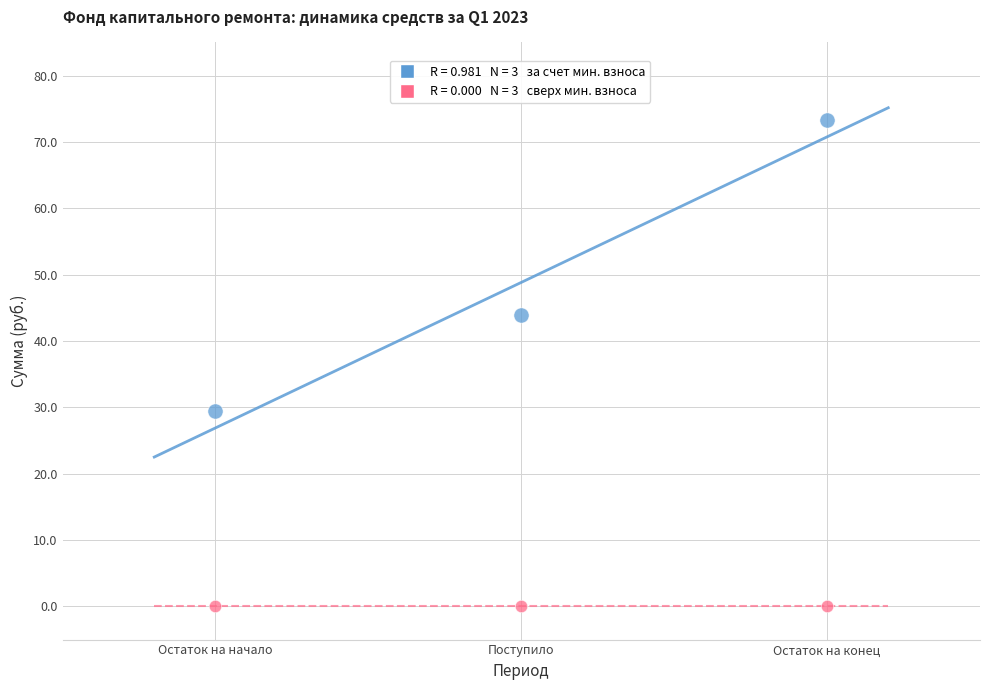

Across all data points, what is the average X value?

2.0